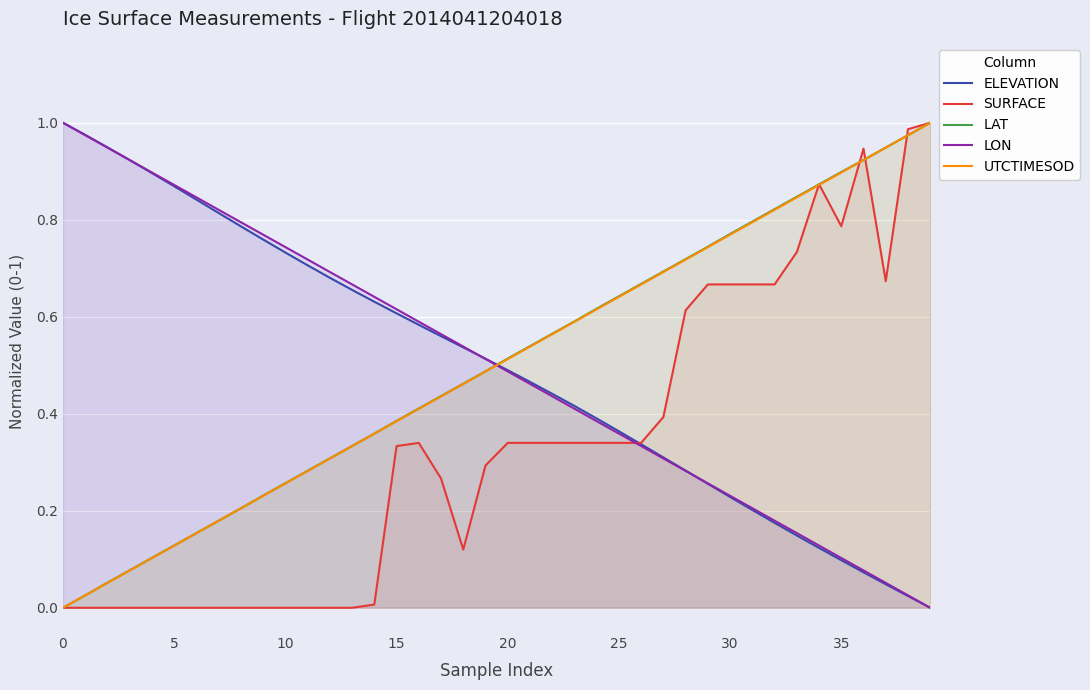

What are all the series names shown in the legend?

ELEVATION, SURFACE, LAT, LON, UTCTIMESOD